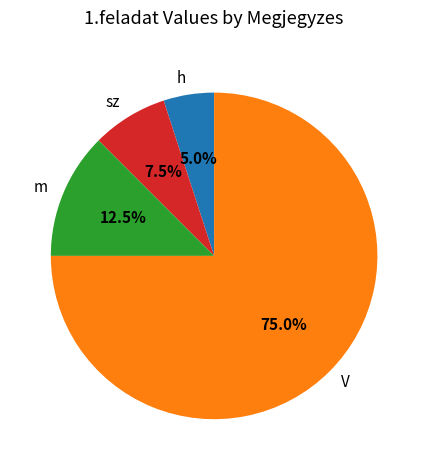

Do m and h together represent more than half of the pie?

No